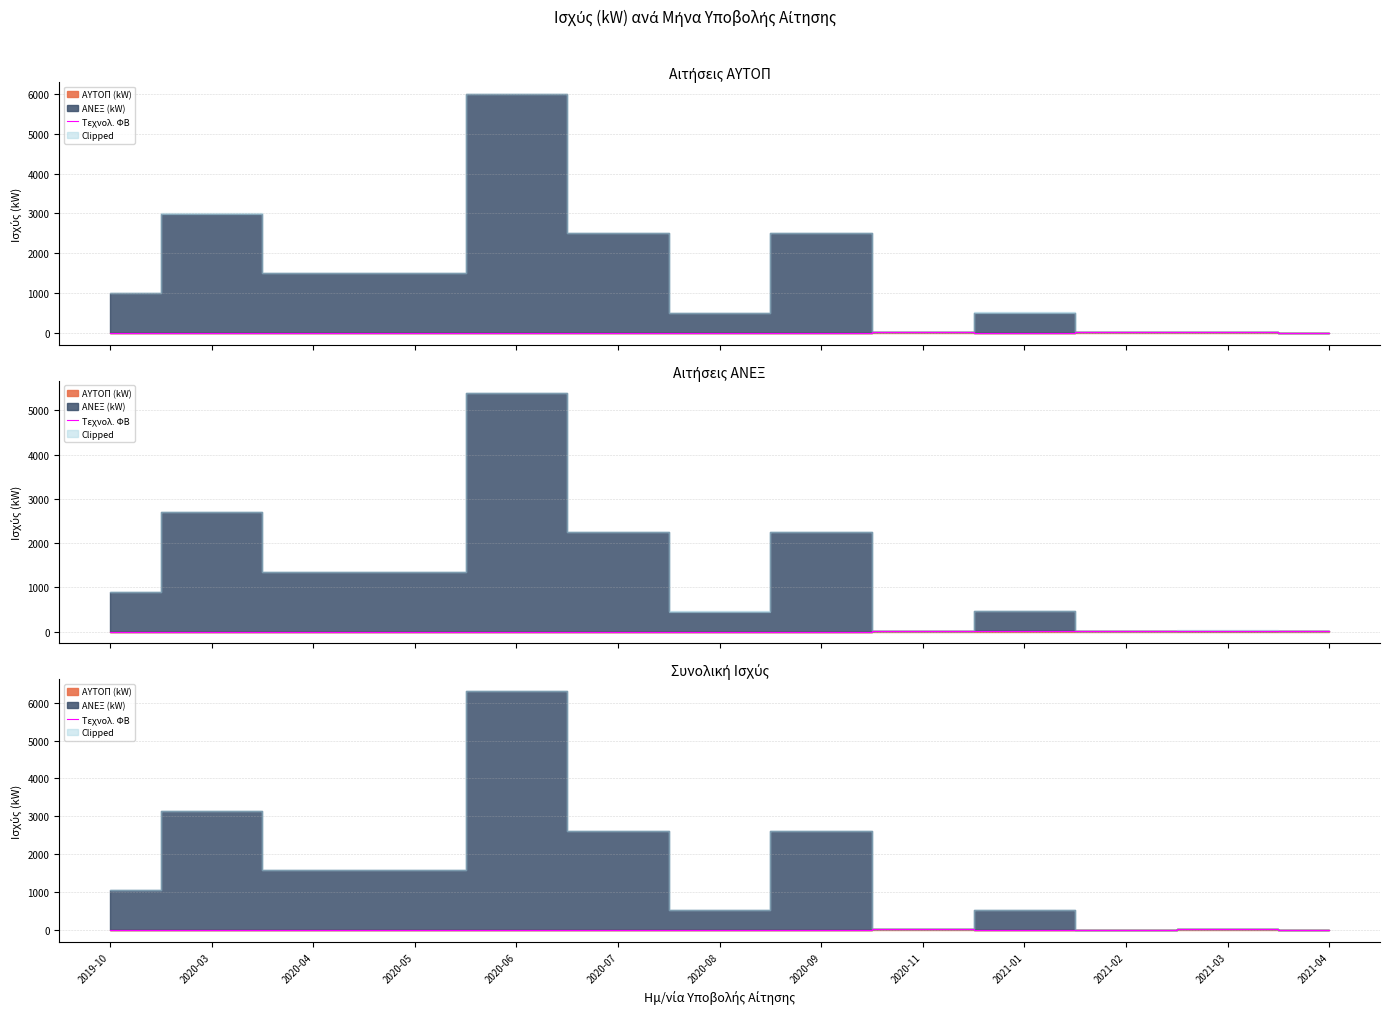

What position from the left is 2021-04?

13